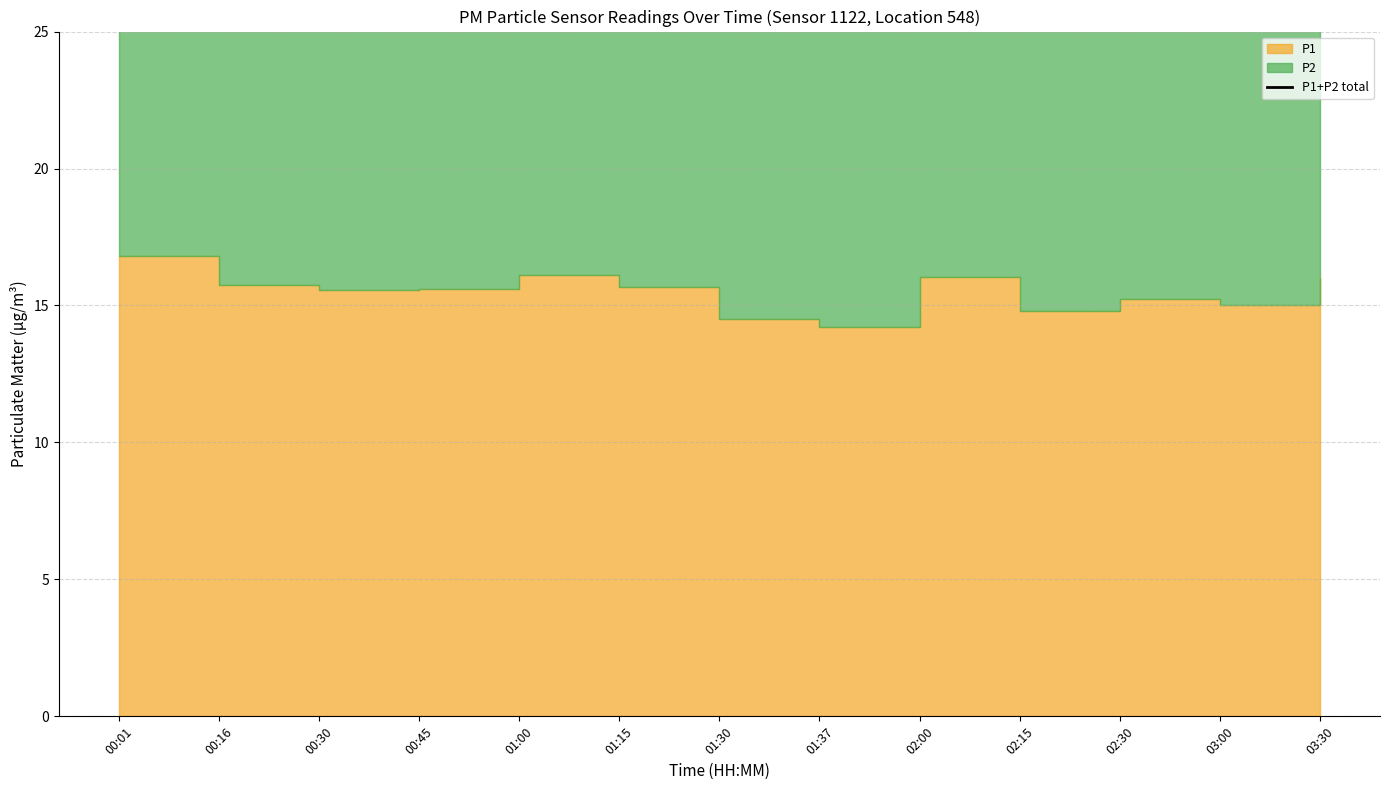

What position from the left is 00:01?

1